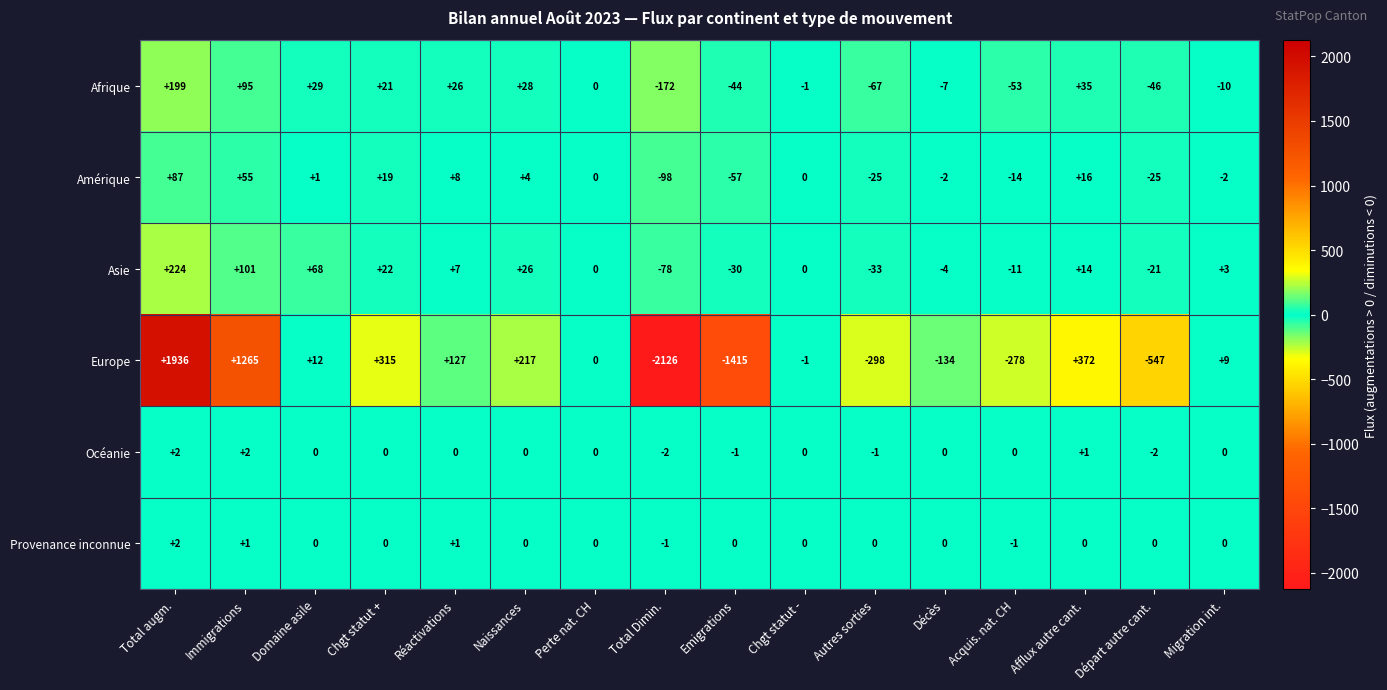

Which series has the largest range (max minus min)?

Europe